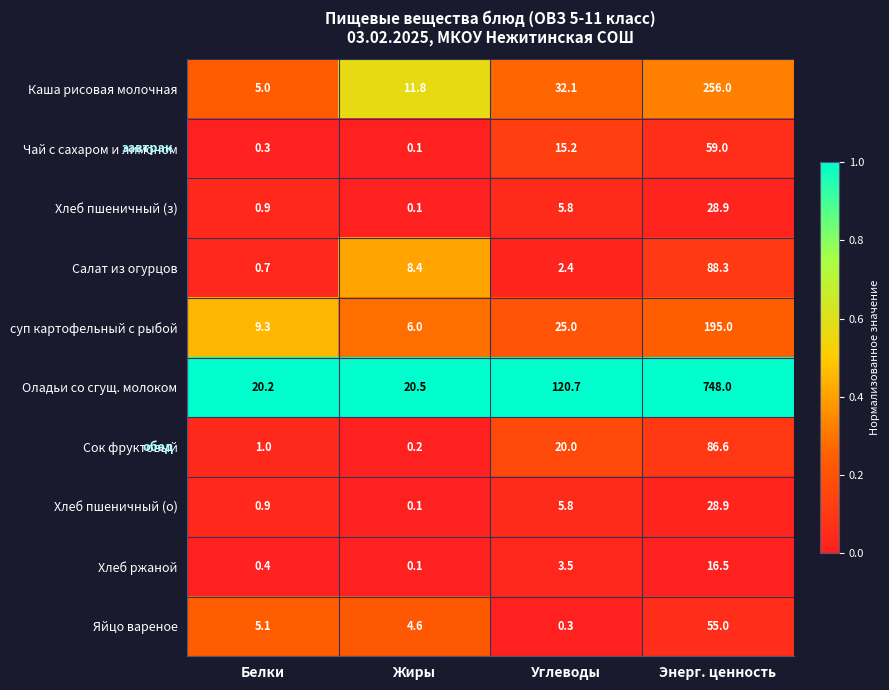

What is the difference between the maximum and minimum values in the Хлеб ржаной series?

16.4